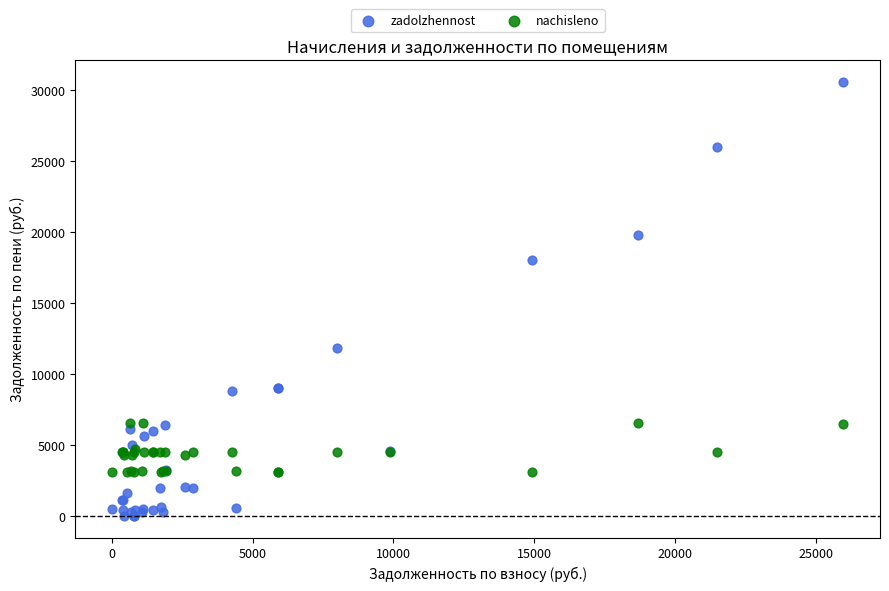

Across all series, what Y value is closest to 15291?

18033.1